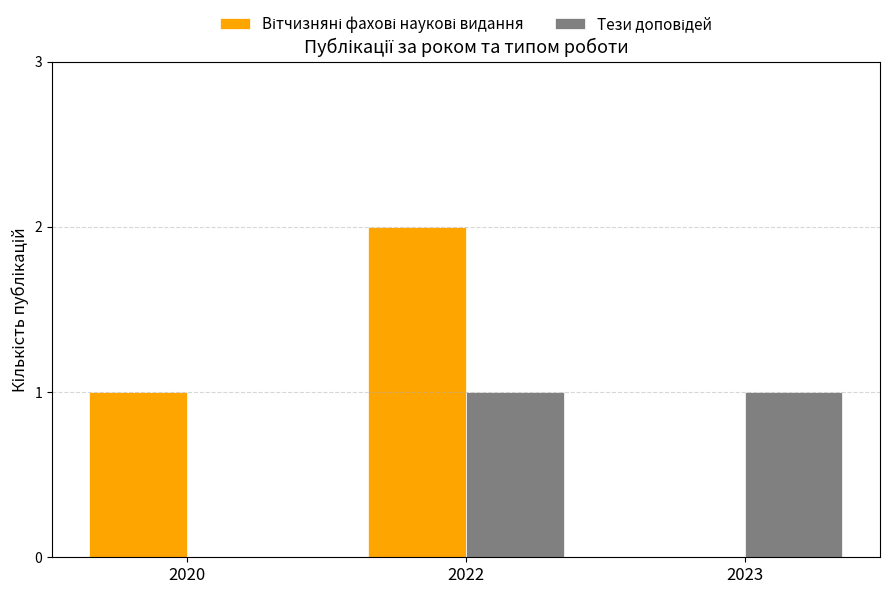

What is the total value across all series at 2022?

3